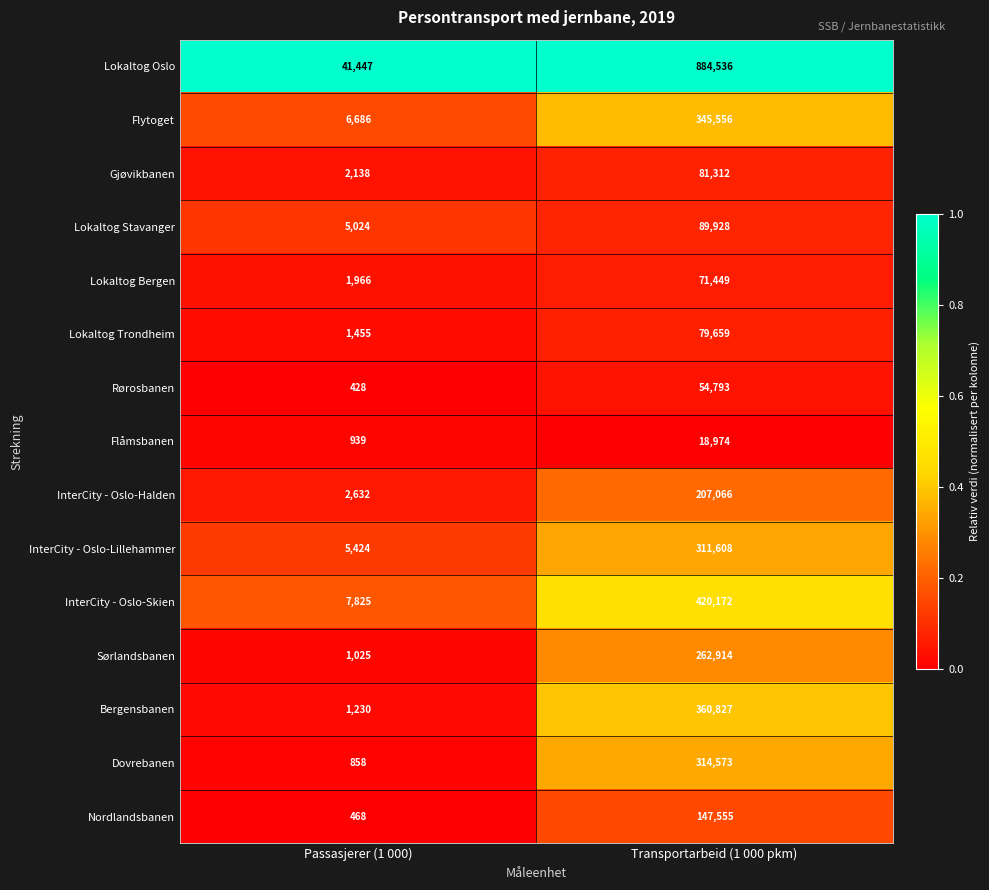

Read the Gjøvikbanen value at Transportarbeid (1 000 pkm).

81312